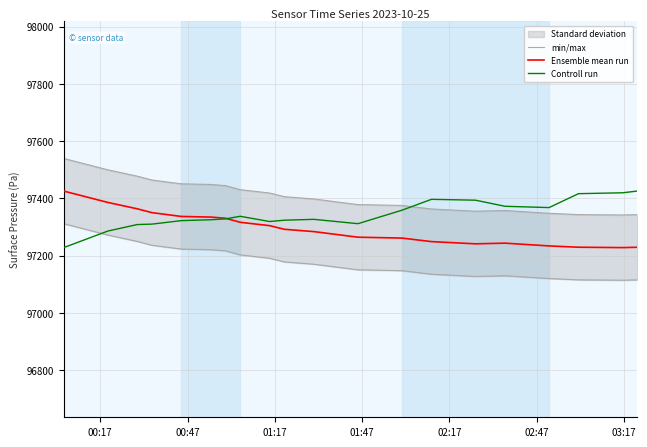

What is the lowest value of the Ensemble mean run series?

97227.7